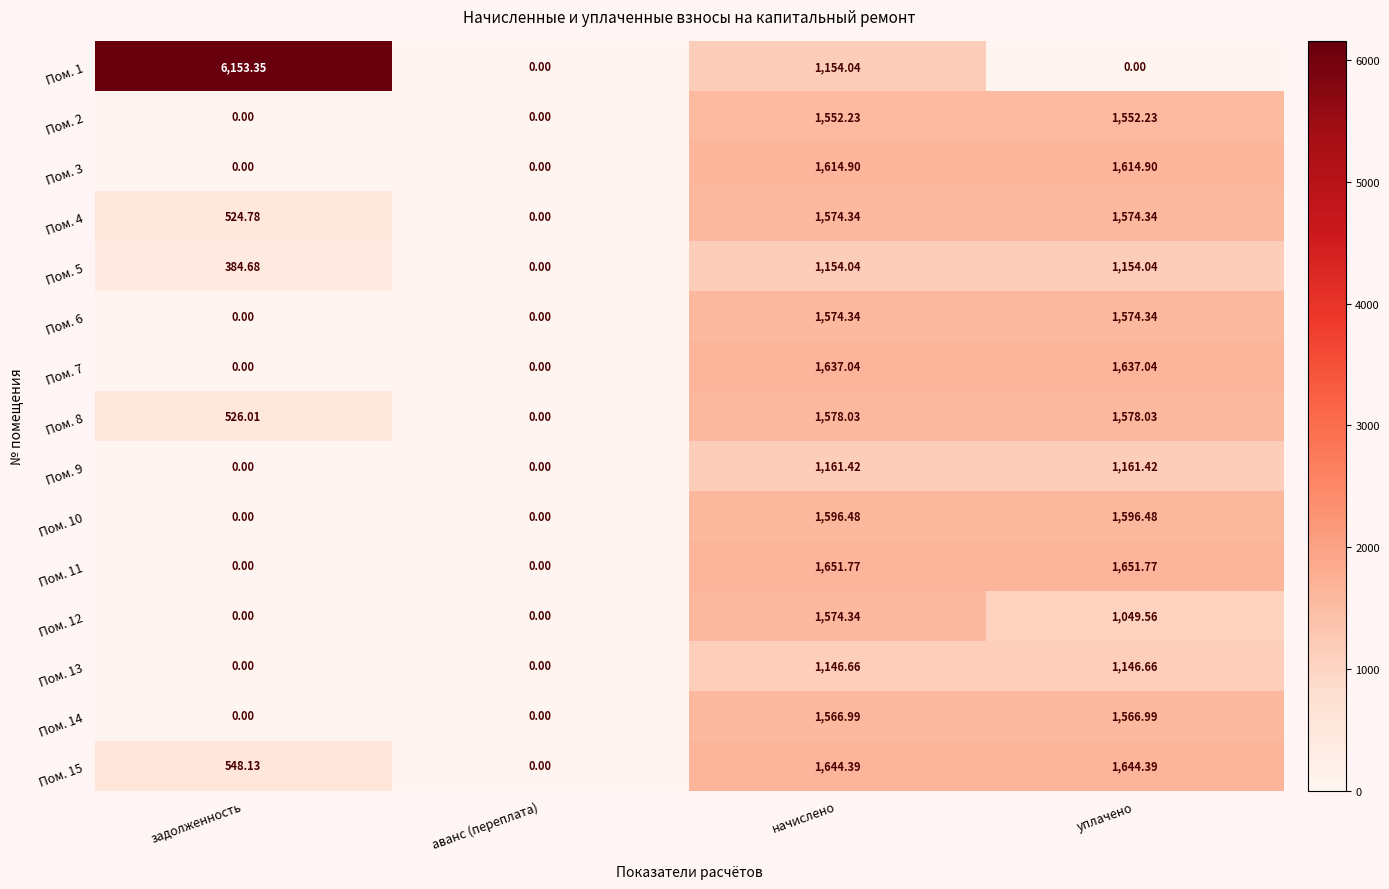

Where does the Пом. 13 series first go above 1146?

начислено